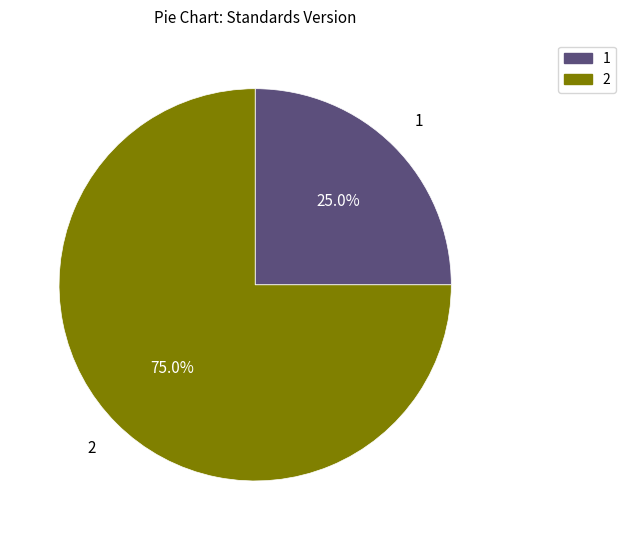

Is there any slice that represents more than half of the pie?

Yes